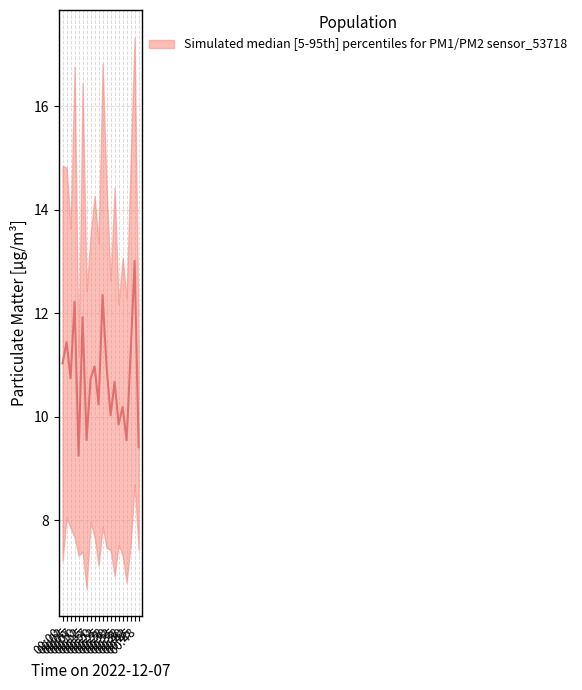

What is the sum of the values at 00:23 and 00:45?

23.3